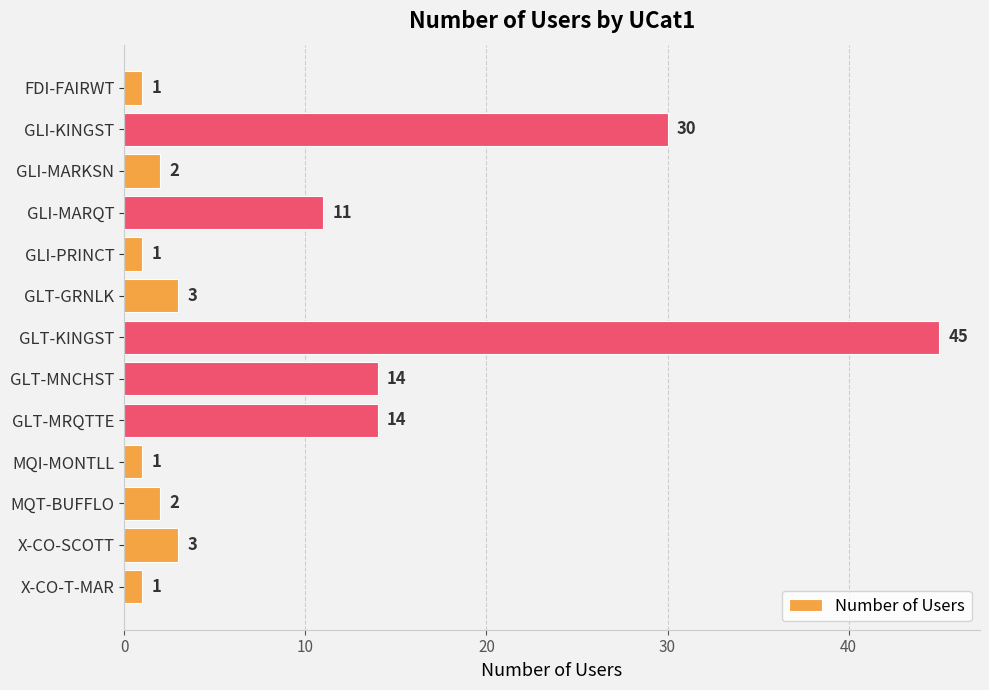

The chart shows a value of 1 at MQI-MONTLL. True or false?

True